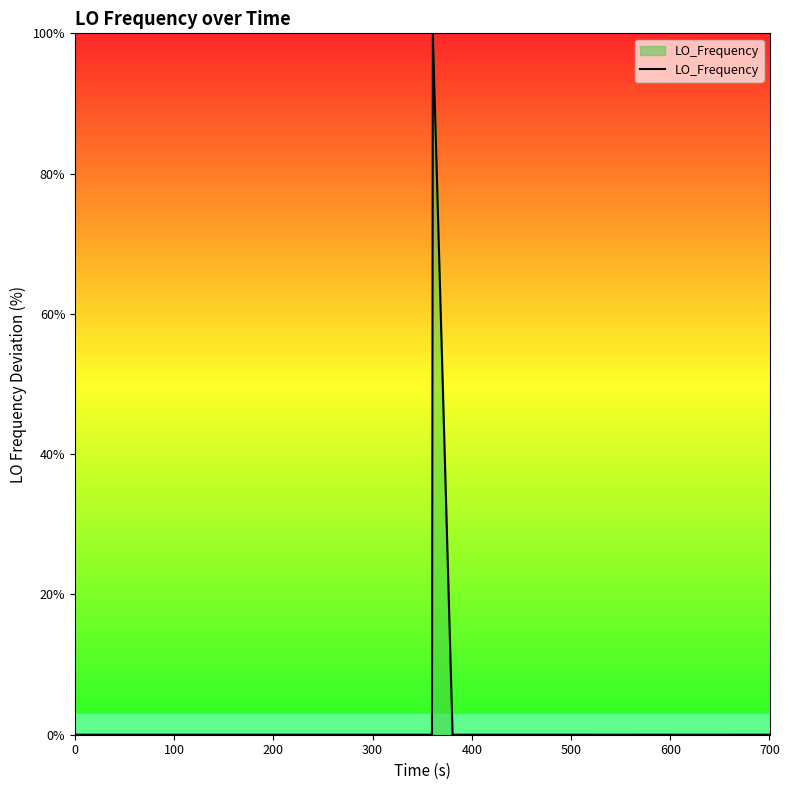

What is the difference between the maximum and minimum values?

100.0